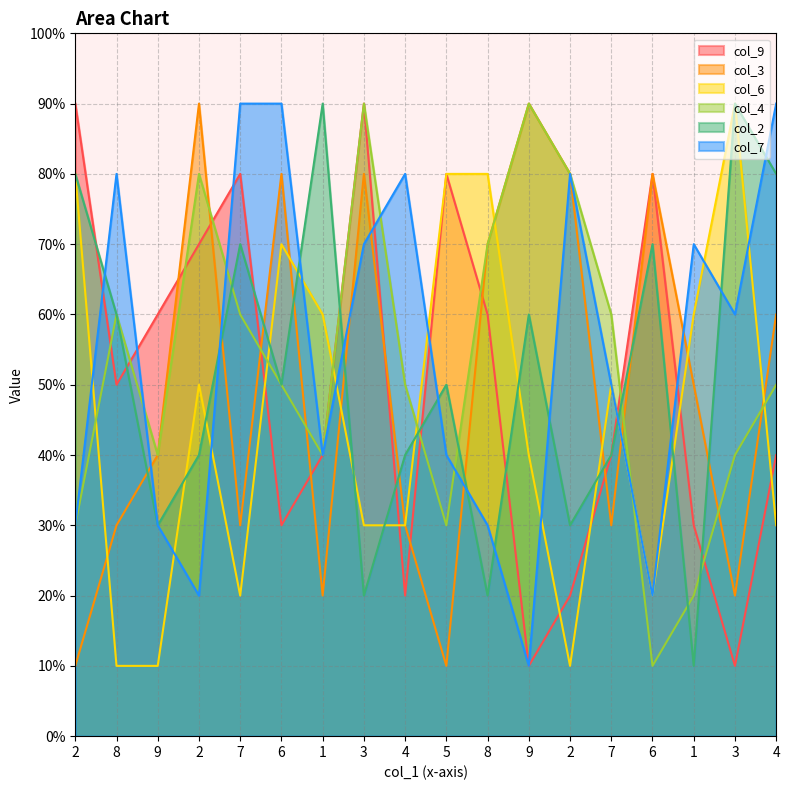

What is the difference between the col_9 values at 9 and 9?

5